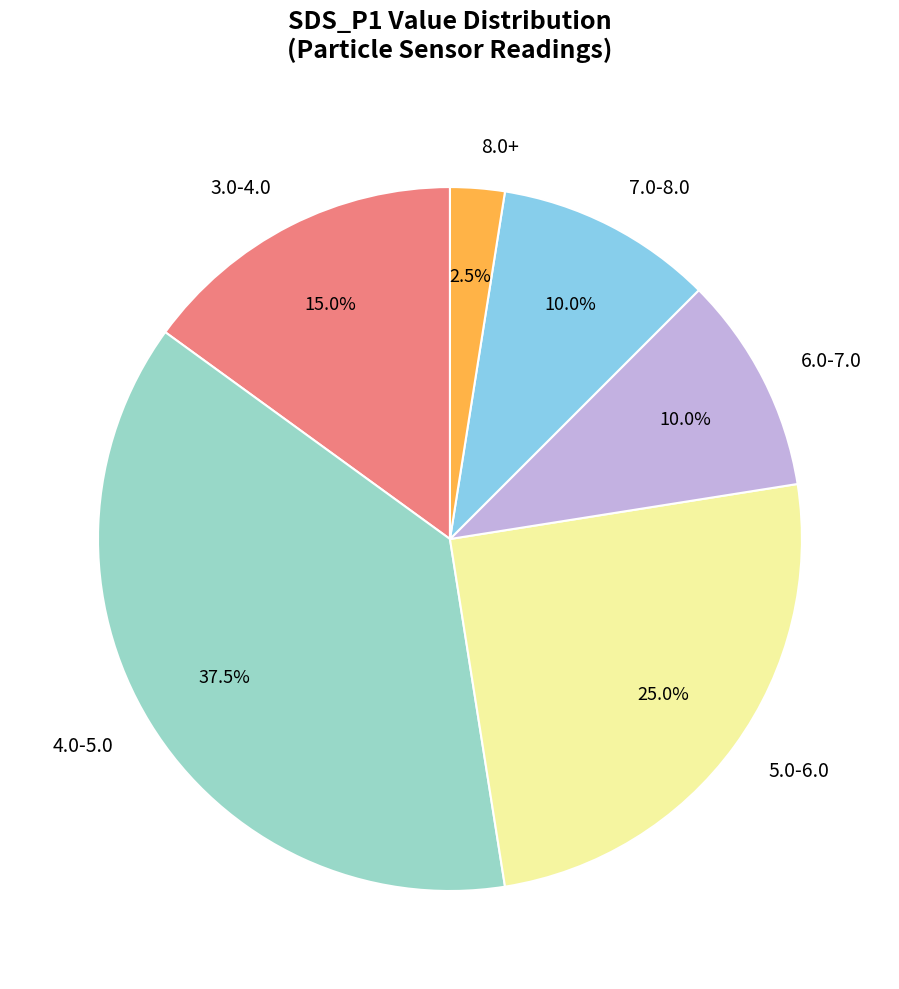

Does any single category account for the majority?

No